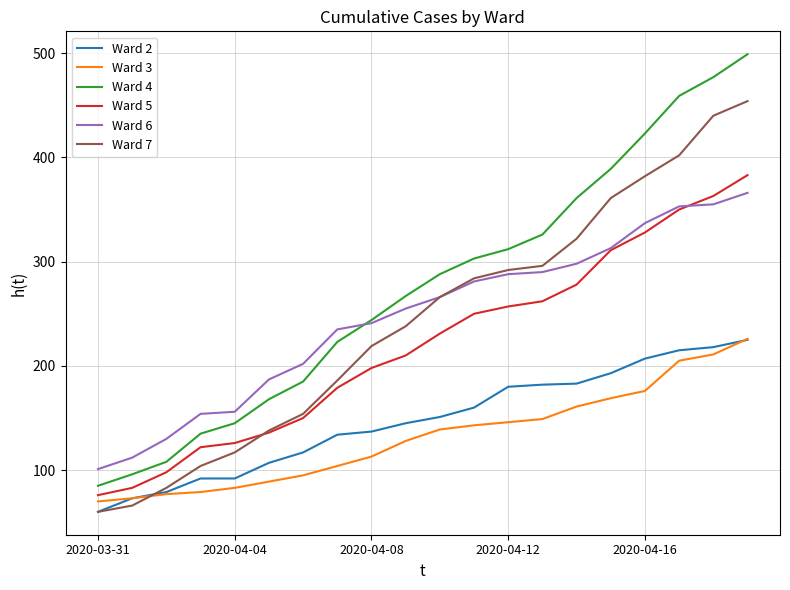

What is the greatest value displayed?

499